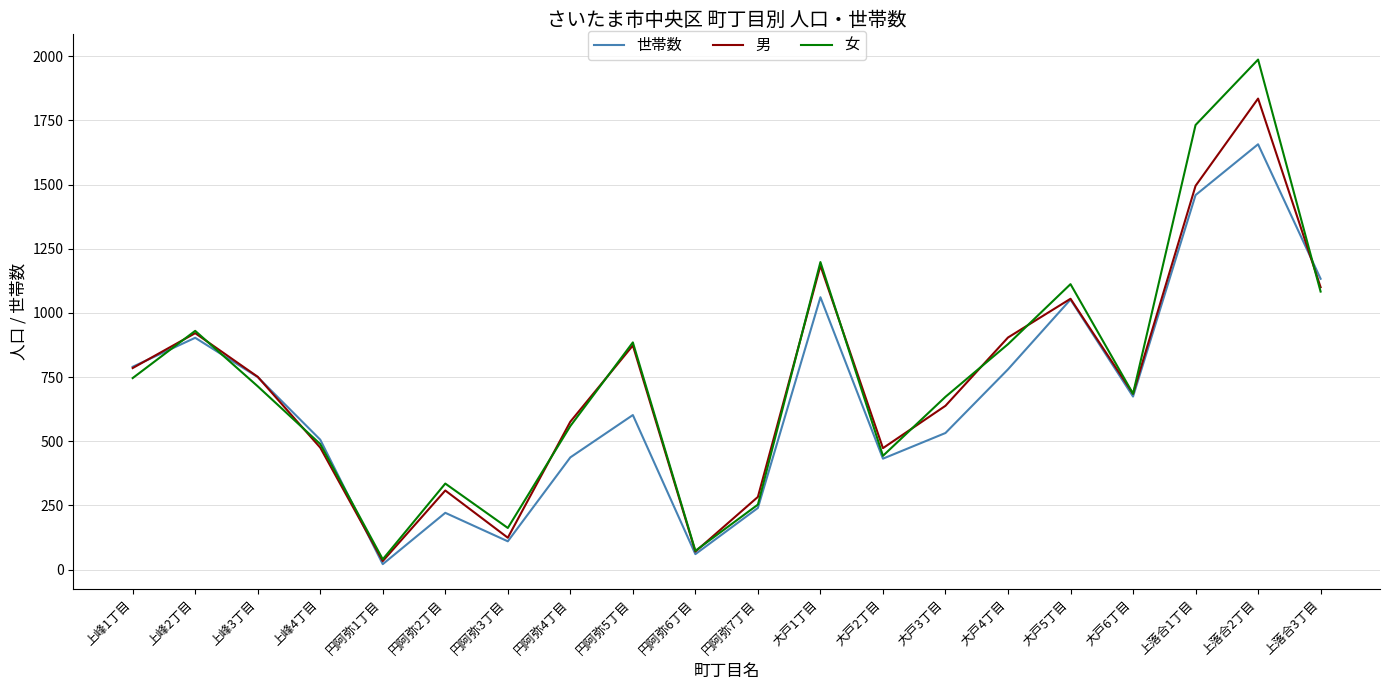

What is the difference between the 世帯数 values at 円阿弥3丁目 and 大戸5丁目?

942